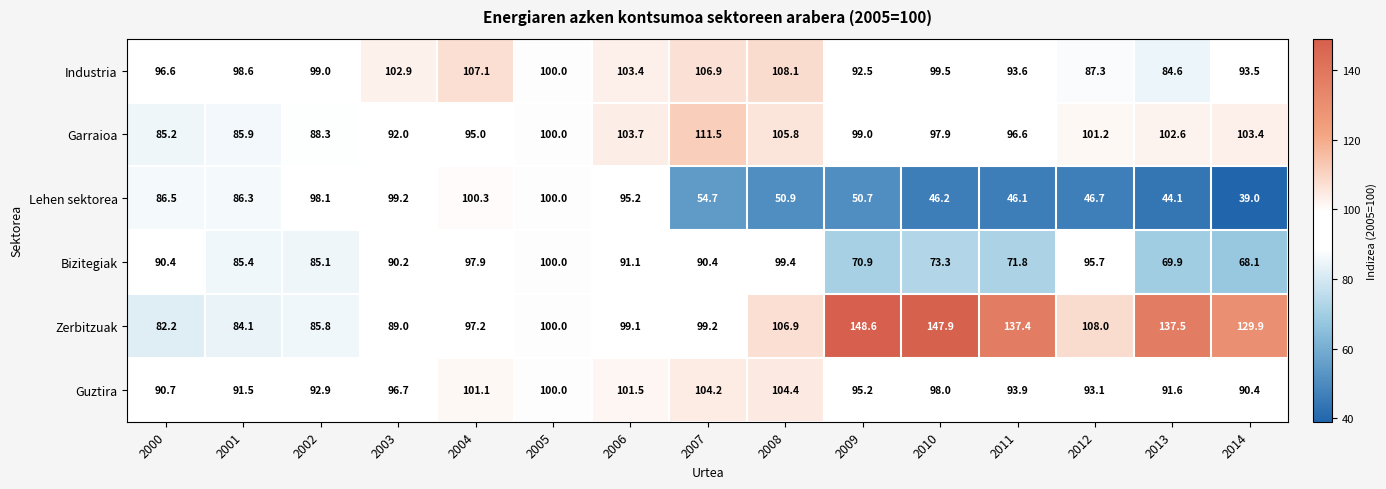

What is the difference between the highest and lowest values at 2010?

101.7